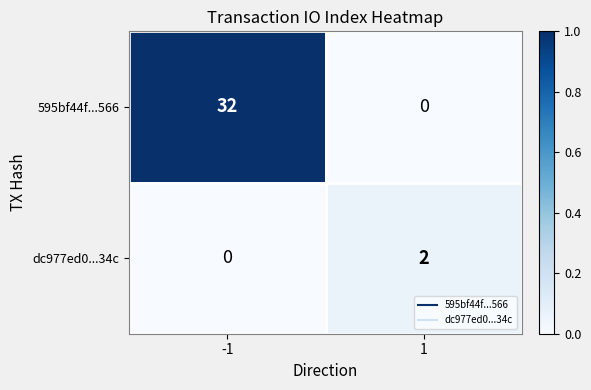

Is it true that dc977ed0...34c equals 2 at 1?

True